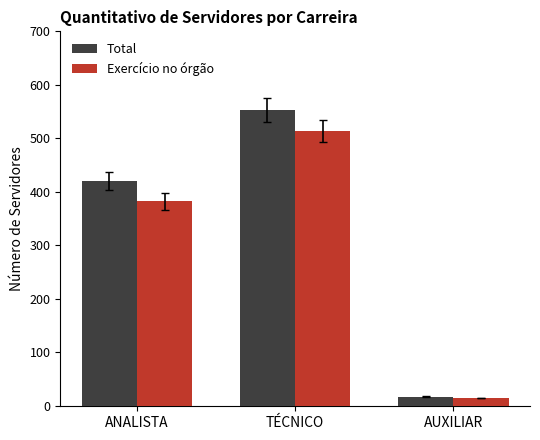

Rank the series by their maximum value, from lowest to highest.

Exercício no órgão, Total